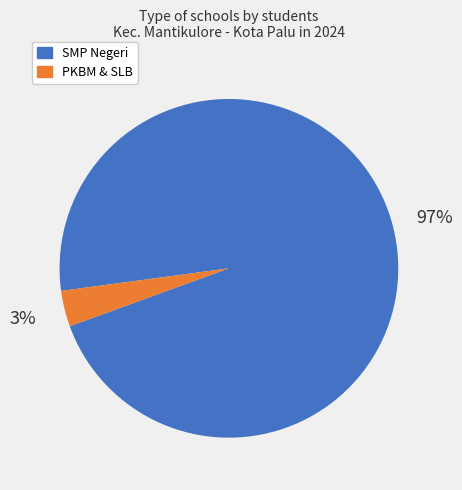

How many slices are in this pie chart?

2